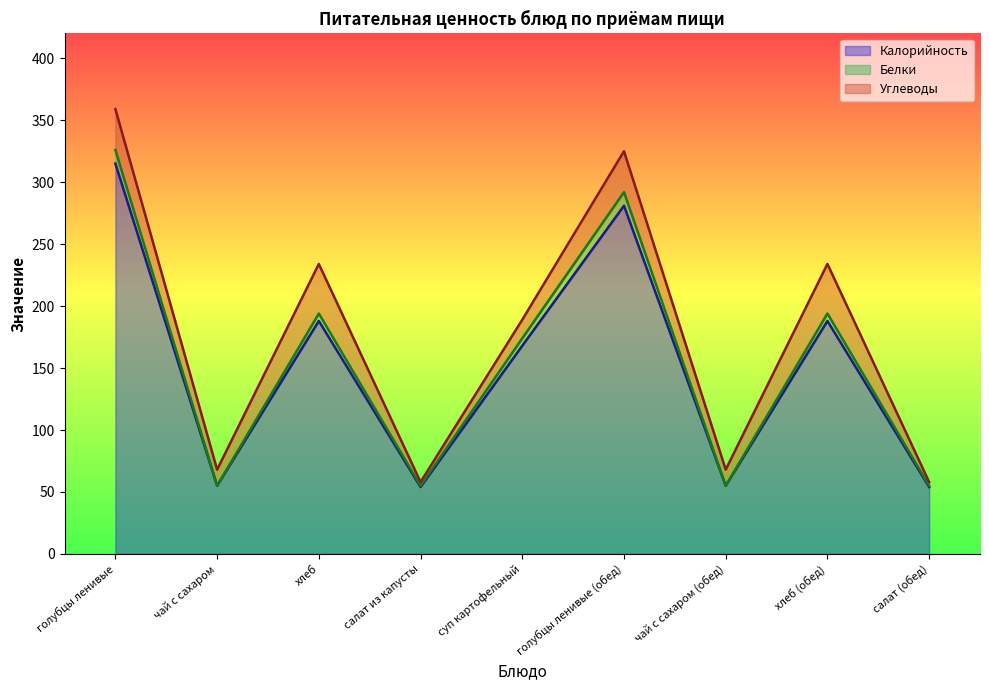

True or false: Белки has more than 1 interior local peaks.

True